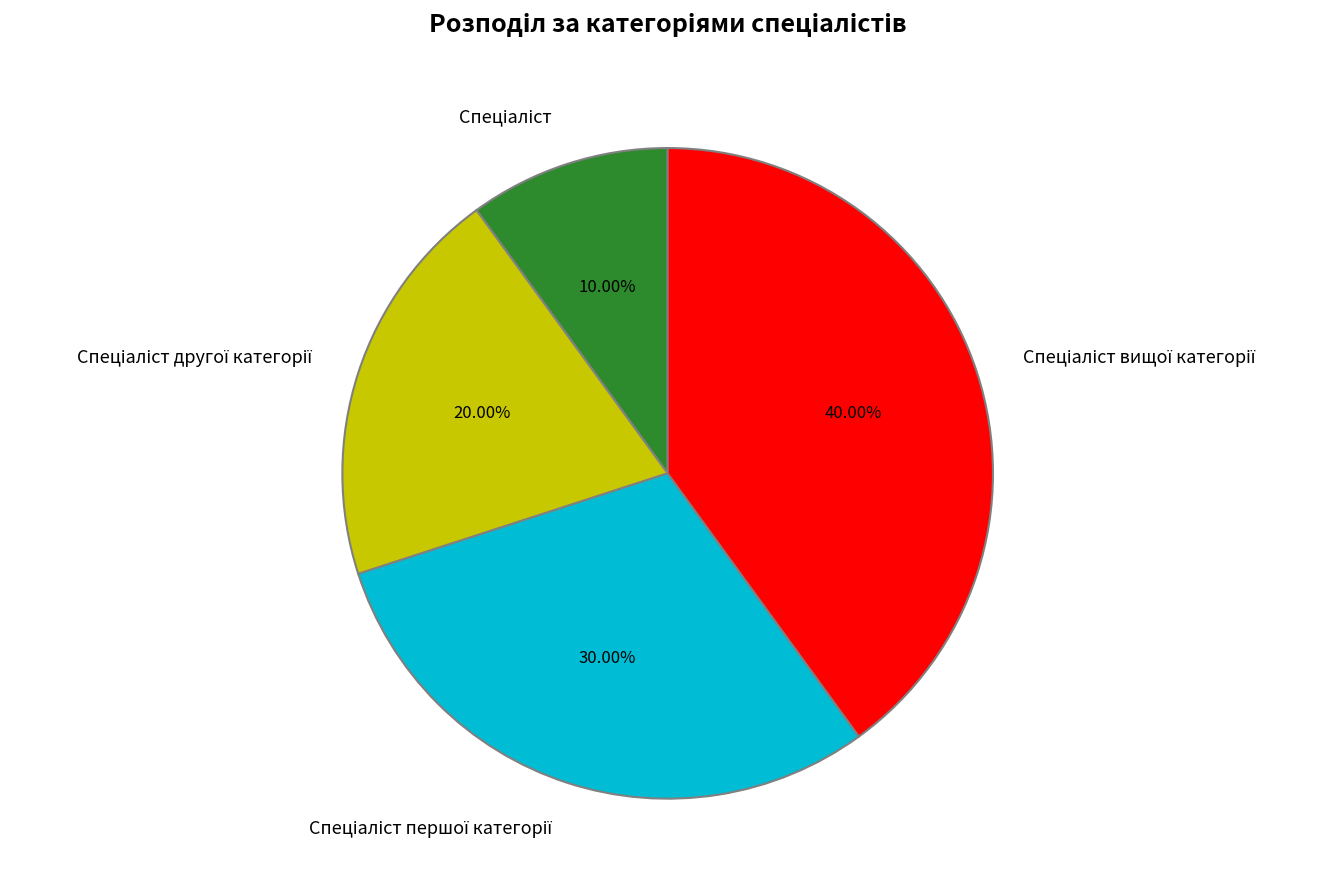

Does any single category account for the majority?

No